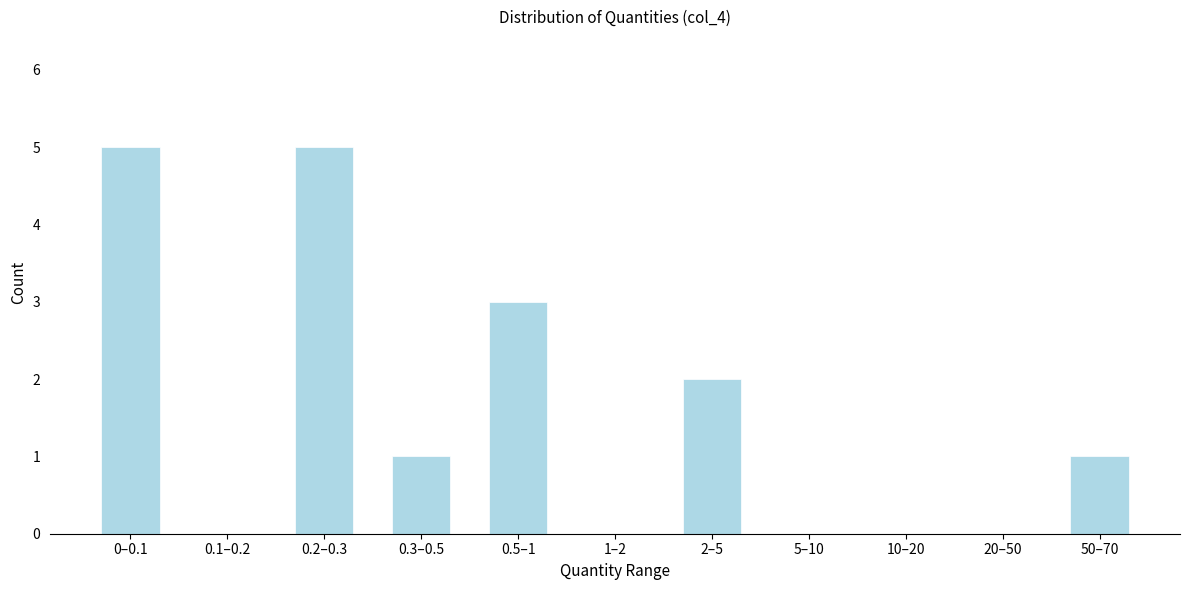

Reading right to left, transcribe all the data shown in this chart.

50–70=1	20–50=0	10–20=0	5–10=0	2–5=2	1–2=0	0.5–1=3	0.3–0.5=1	0.2–0.3=5	0.1–0.2=0	0–0.1=5